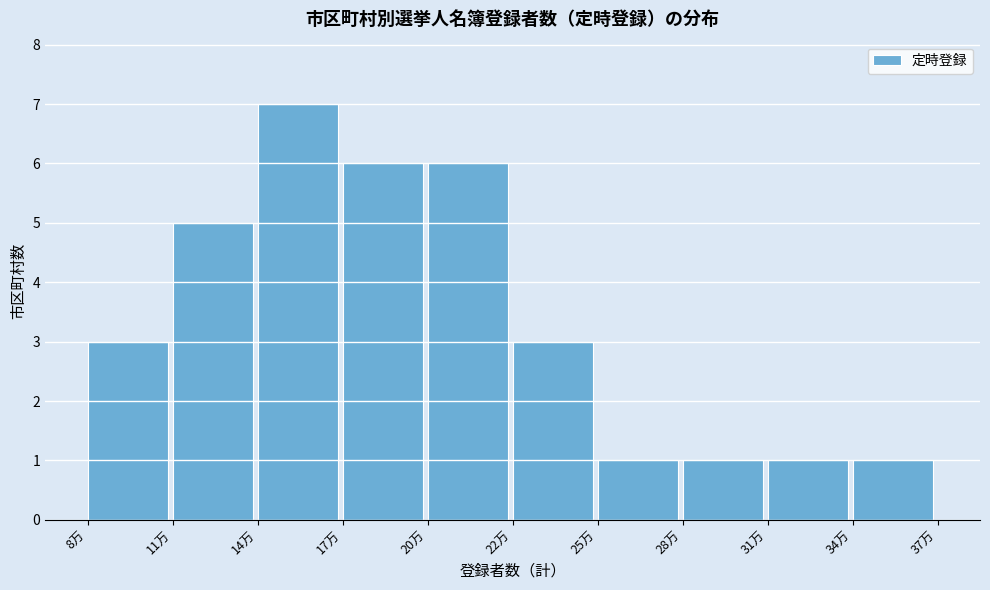

Reading right to left, what are all the values shown in this chart?

34万=1	31万=1	28万=1	25万=1	22万=3	20万=6	17万=6	14万=7	11万=5	8万=3